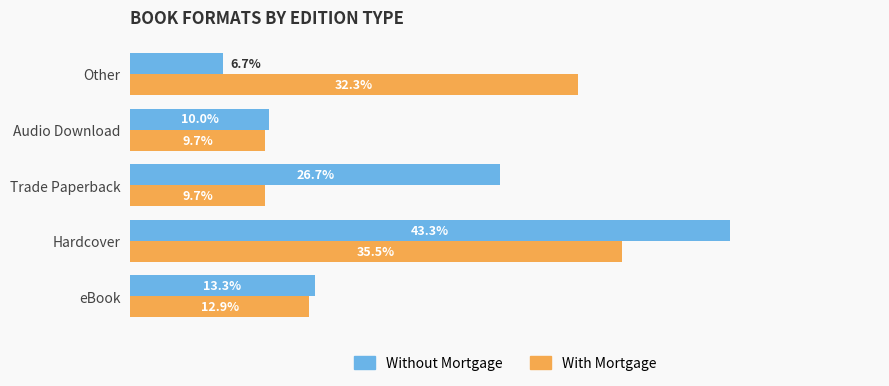

Rank the categories by Without Mortgage value from lowest to highest.

Other, Audio Download, eBook, Trade Paperback, Hardcover